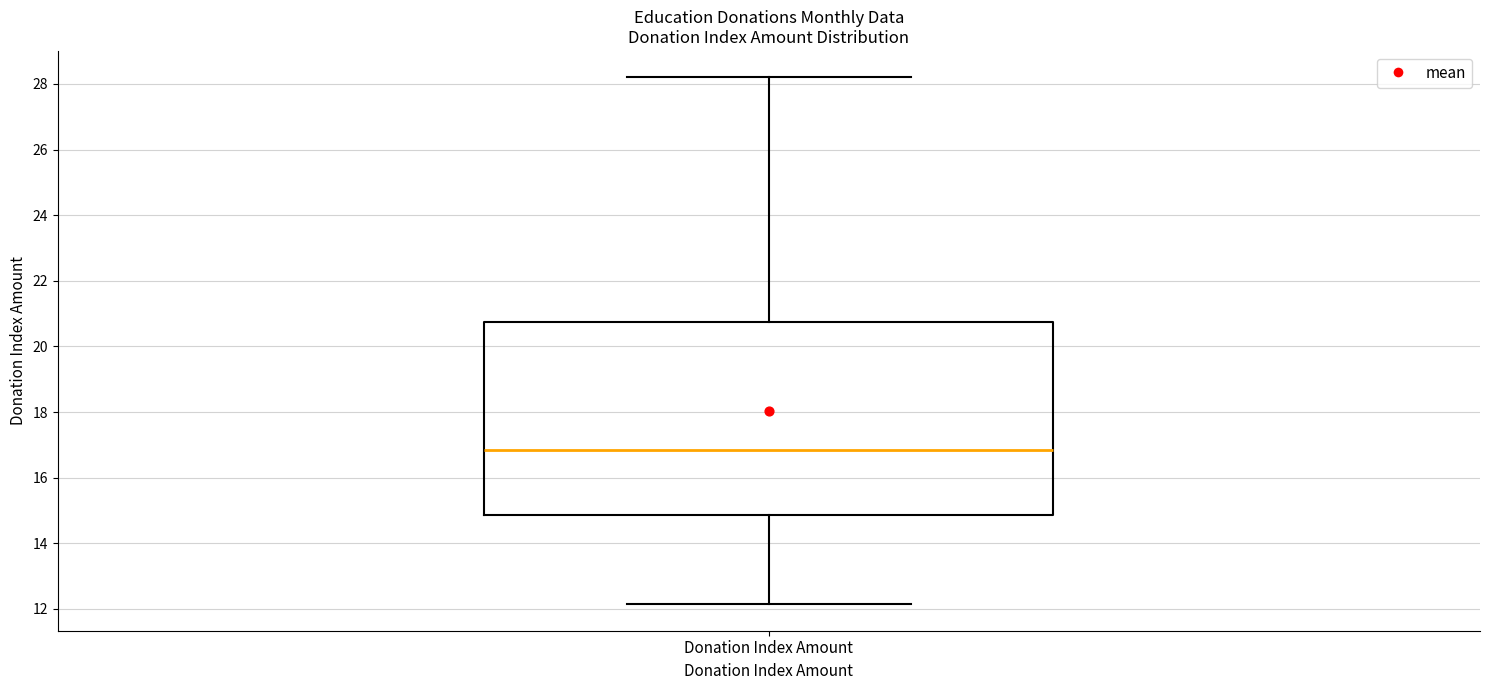

Where is the upper edge of the box for Donation Index Amount on the y-axis? The values are not printed on the chart, so give them approximately, as read against the axis.

20.8